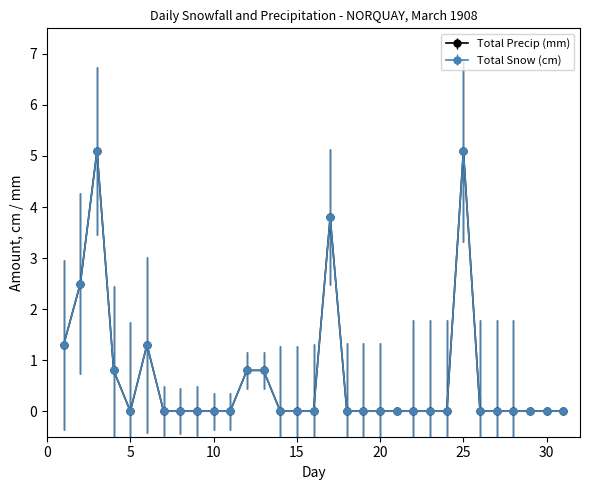

Does the chart have visible grid lines?

No